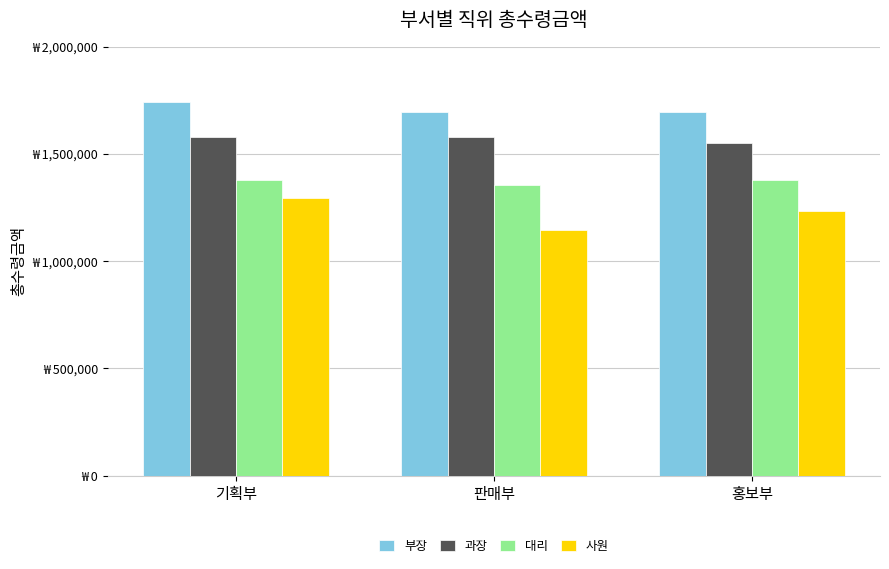

Does the chart contain stacked bars?

No